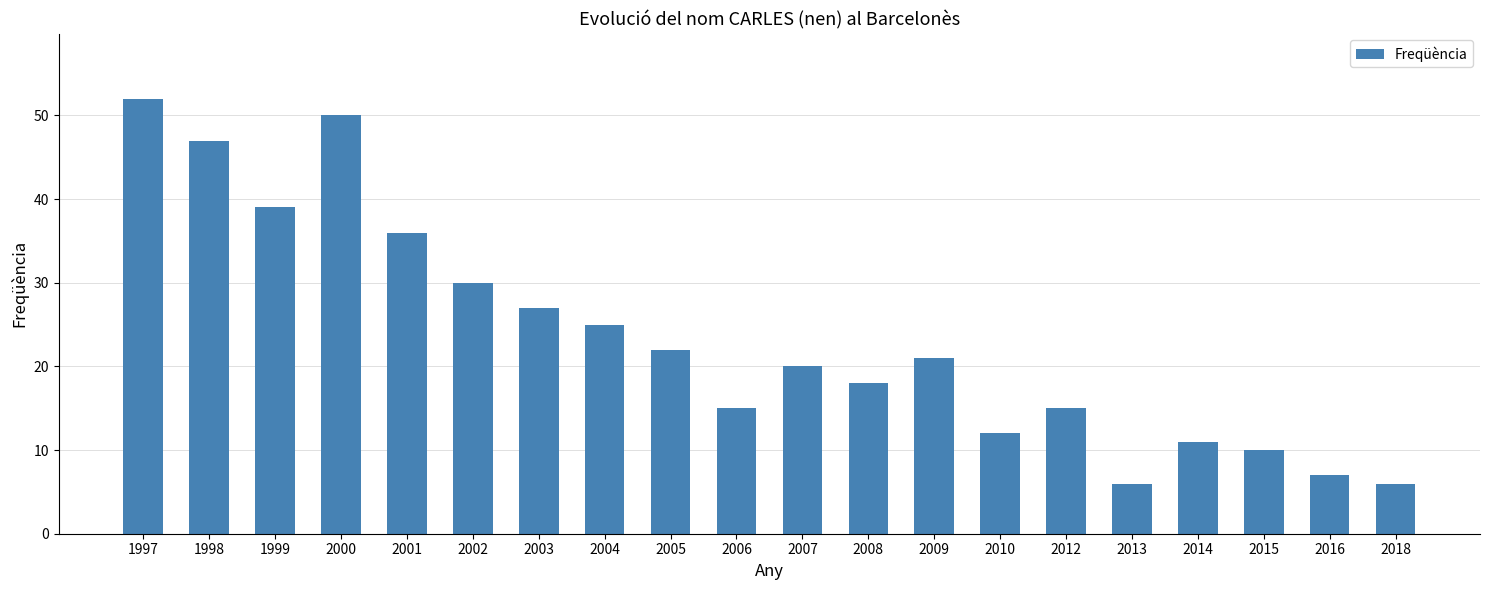

Which category has the highest value across all series?

1997